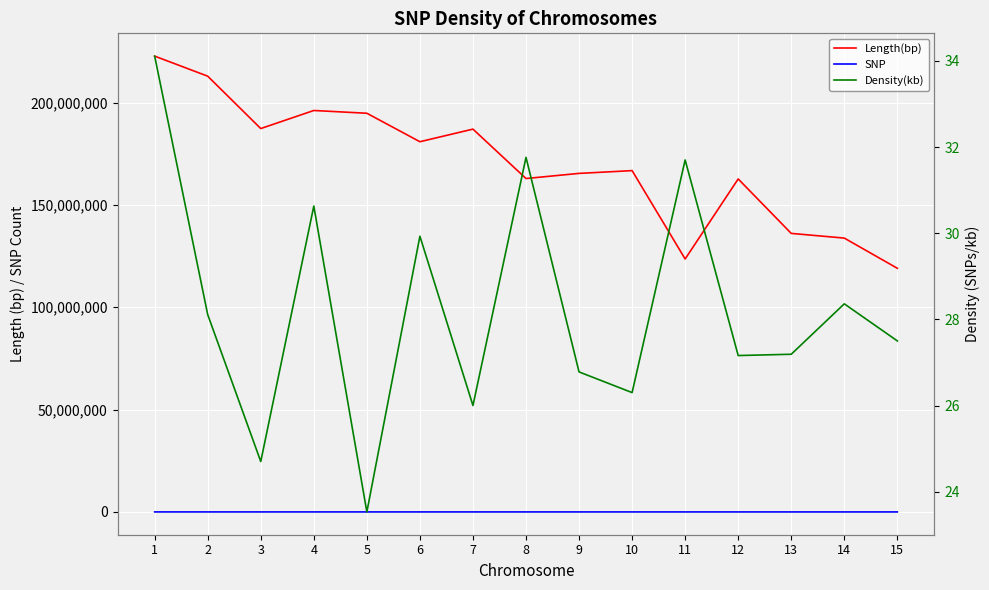

Which series has the largest range (max minus min)?

Length(bp)